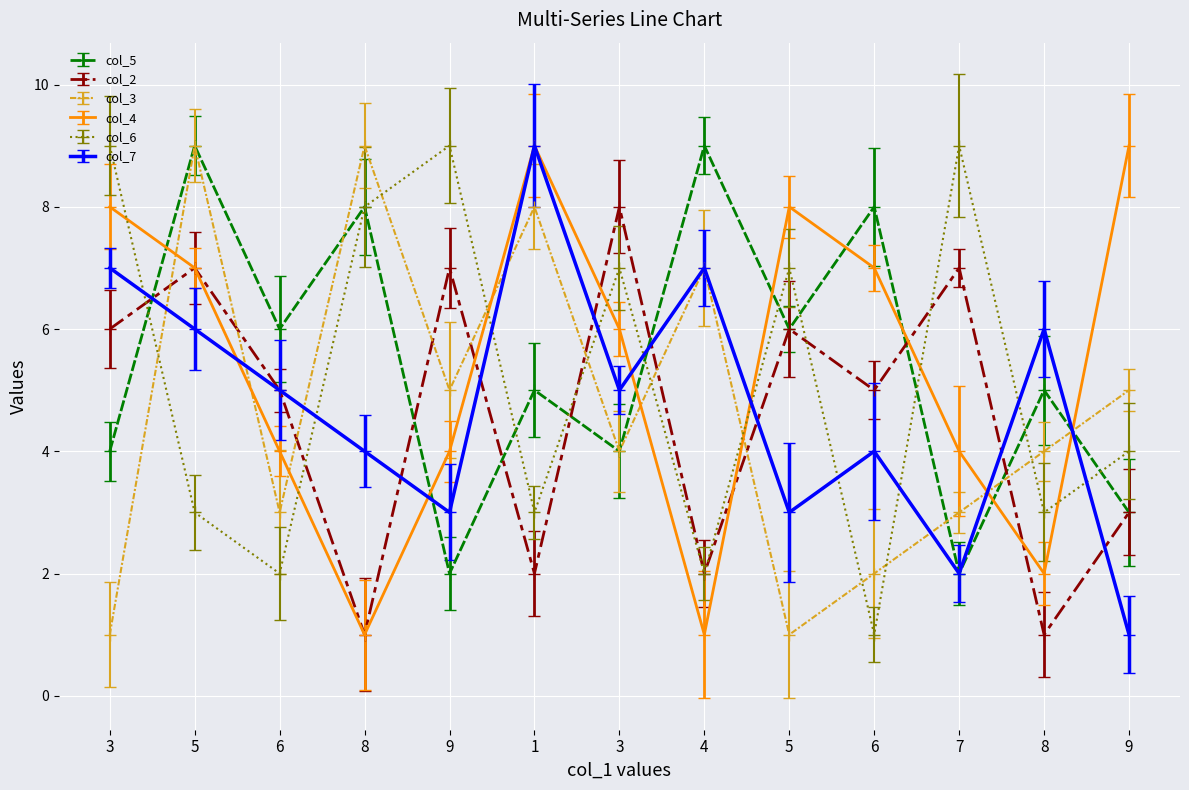

Which series has the largest range (max minus min)?

col_3